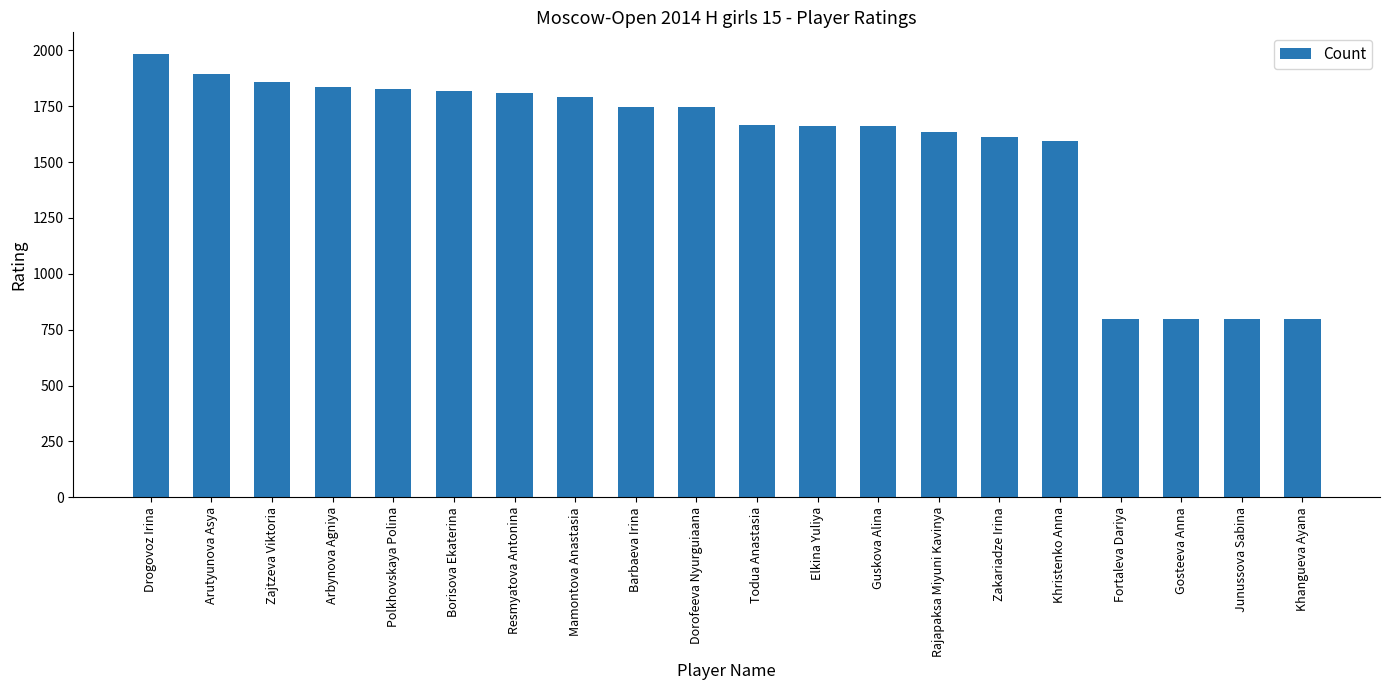

What is the greatest value displayed?

1981